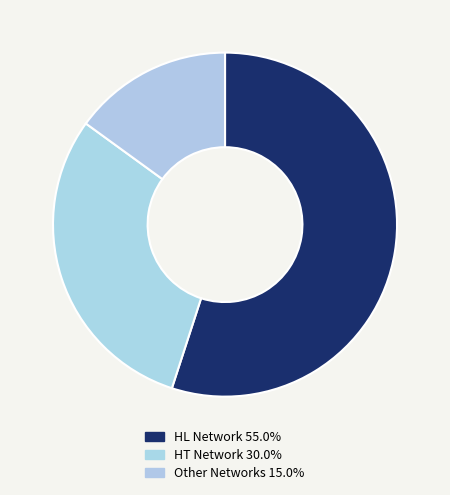

How many slices are in this pie chart?

3